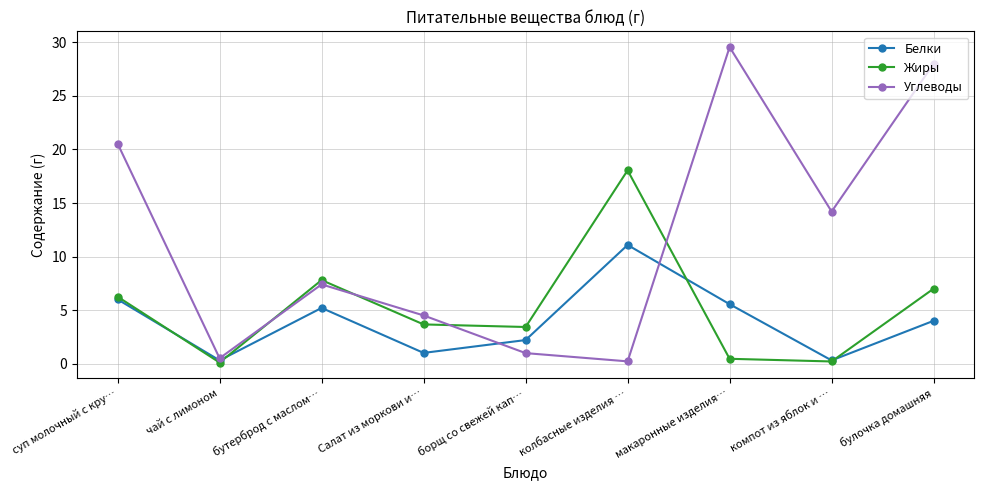

Does the chart display data point markers on the line(s)?

Yes